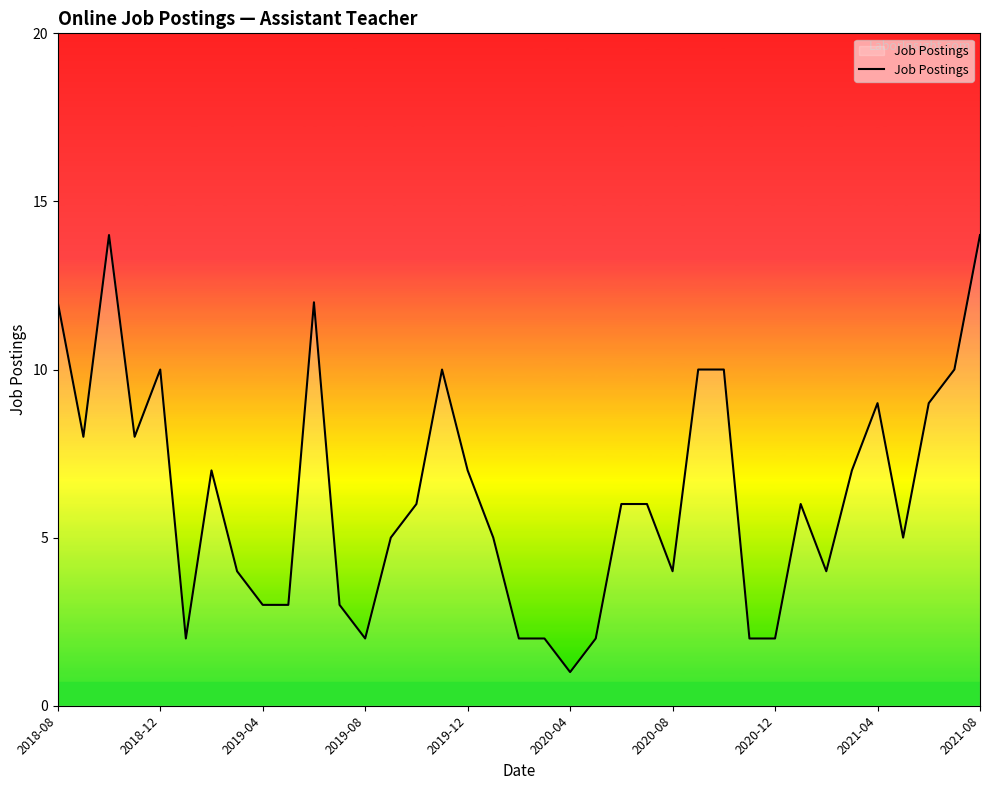

What is the difference between the maximum and minimum values?

13